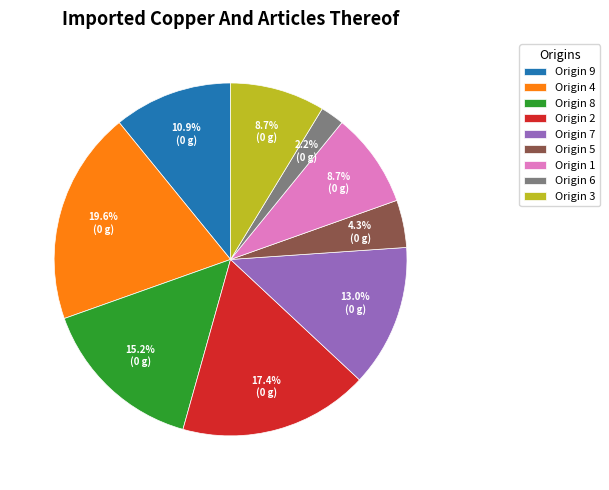

Is there any slice that represents more than half of the pie?

No